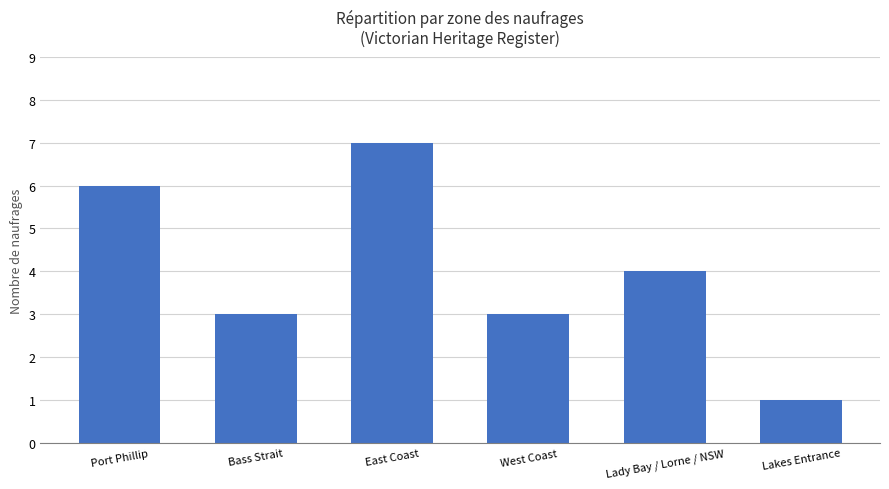

At which label is the value closest to 4?

Lady Bay / Lorne / NSW